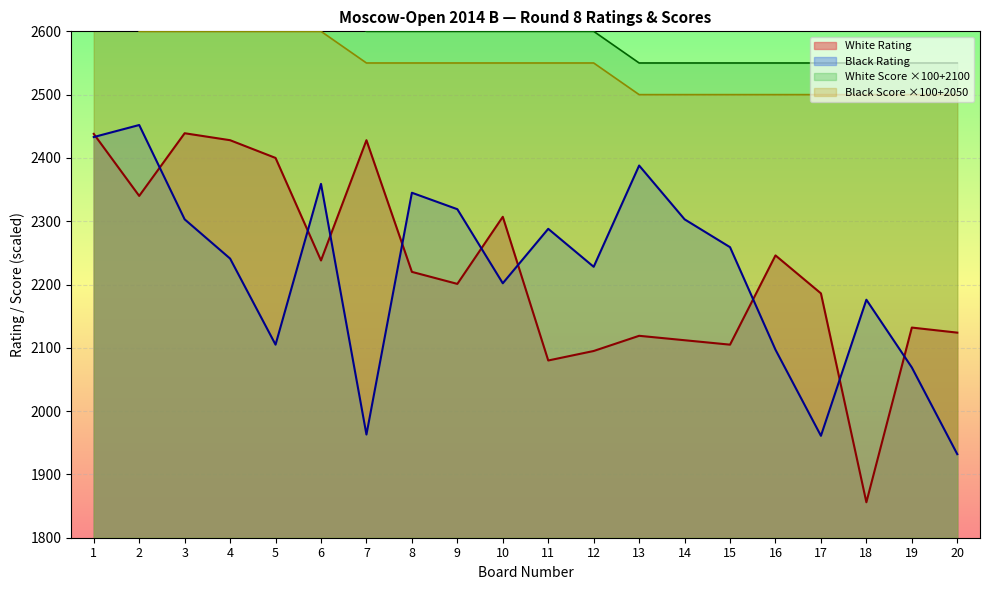

True or false: Black Rating and White Score cross at least once.

False